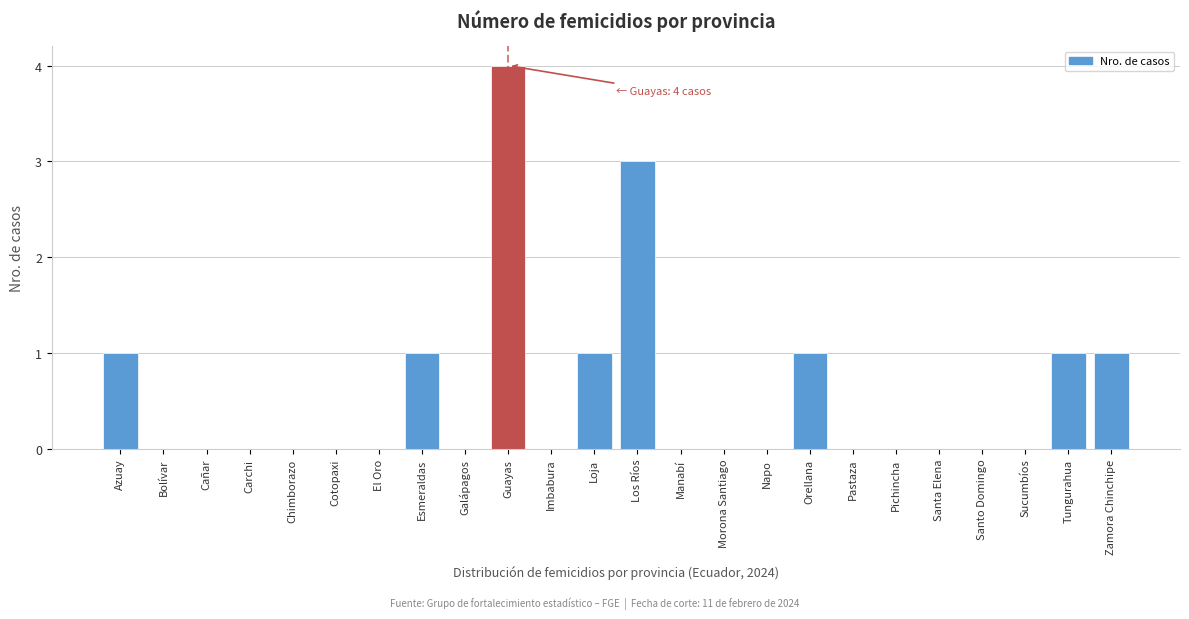

Reading left to right, what are all the values shown in this chart?

Azuay=1	Bolívar=0	Cañar=0	Carchi=0	Chimborazo=0	Cotopaxi=0	El Oro=0	Esmeraldas=1	Galápagos=0	Guayas=4	Imbabura=0	Loja=1	Los Ríos=3	Manabí=0	Morona Santiago=0	Napo=0	Orellana=1	Pastaza=0	Pichincha=0	Santa Elena=0	Santo Domingo=0	Sucumbíos=0	Tungurahua=1	Zamora Chinchipe=1